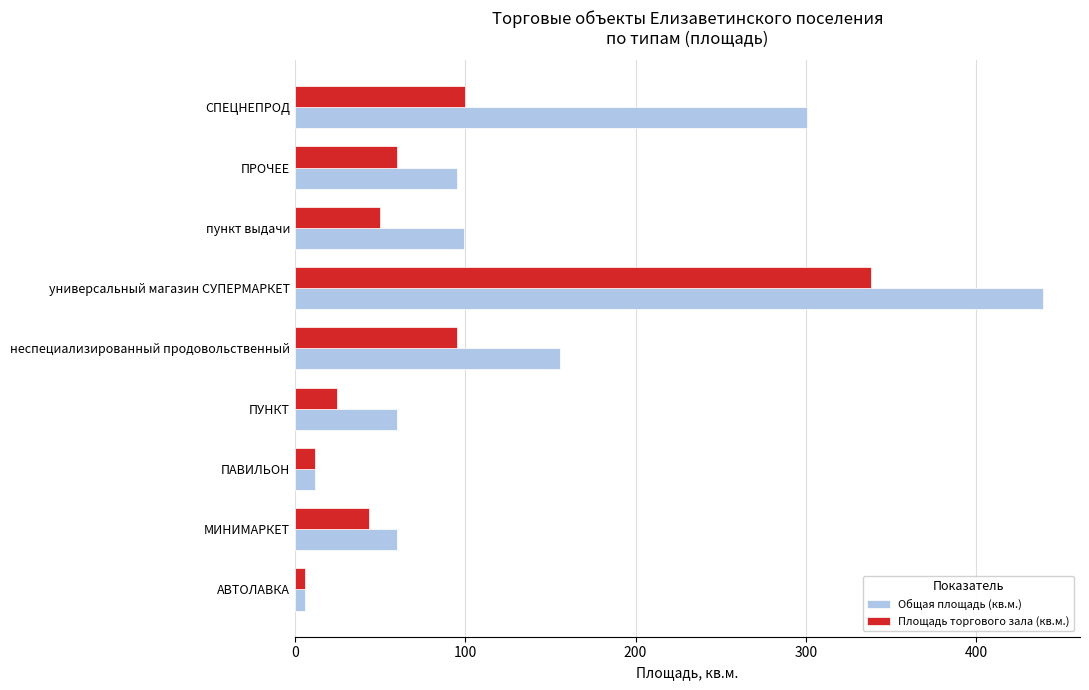

Which series has the widest spread of values?

Общая площадь (кв.м.)